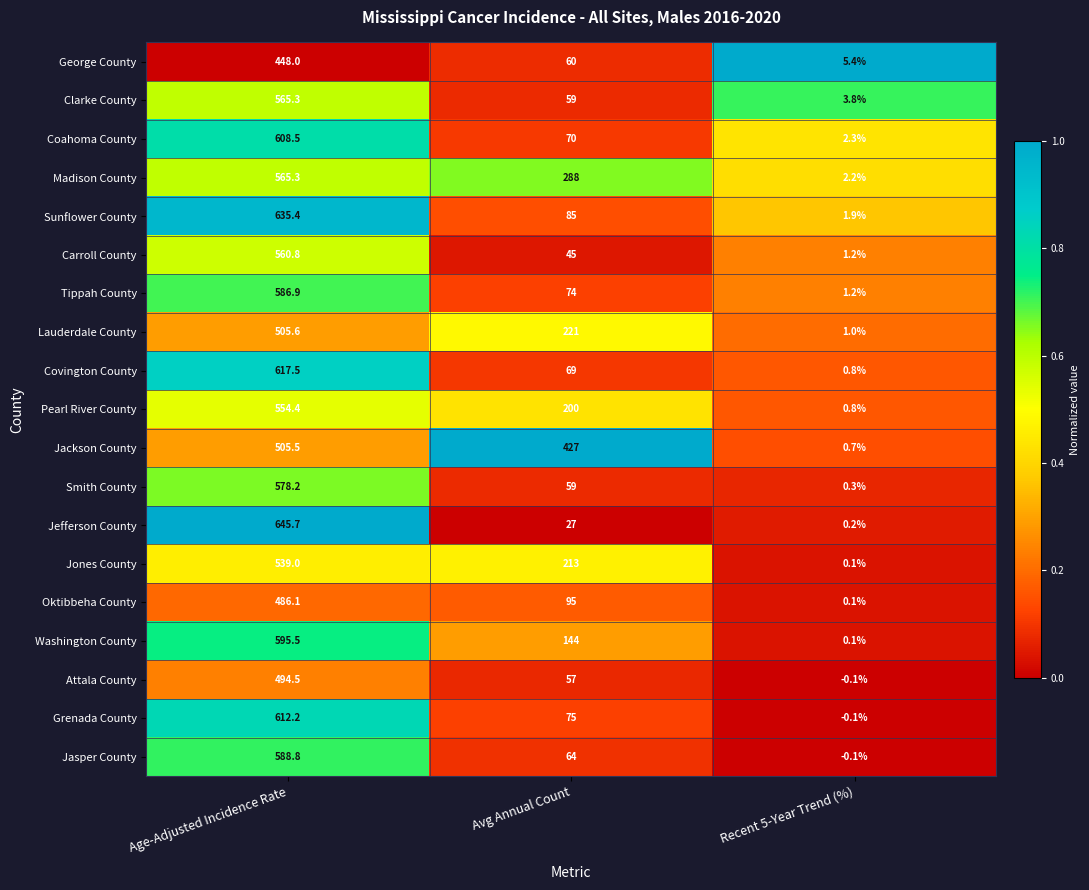

Which series has the largest range (max minus min)?

Jefferson County